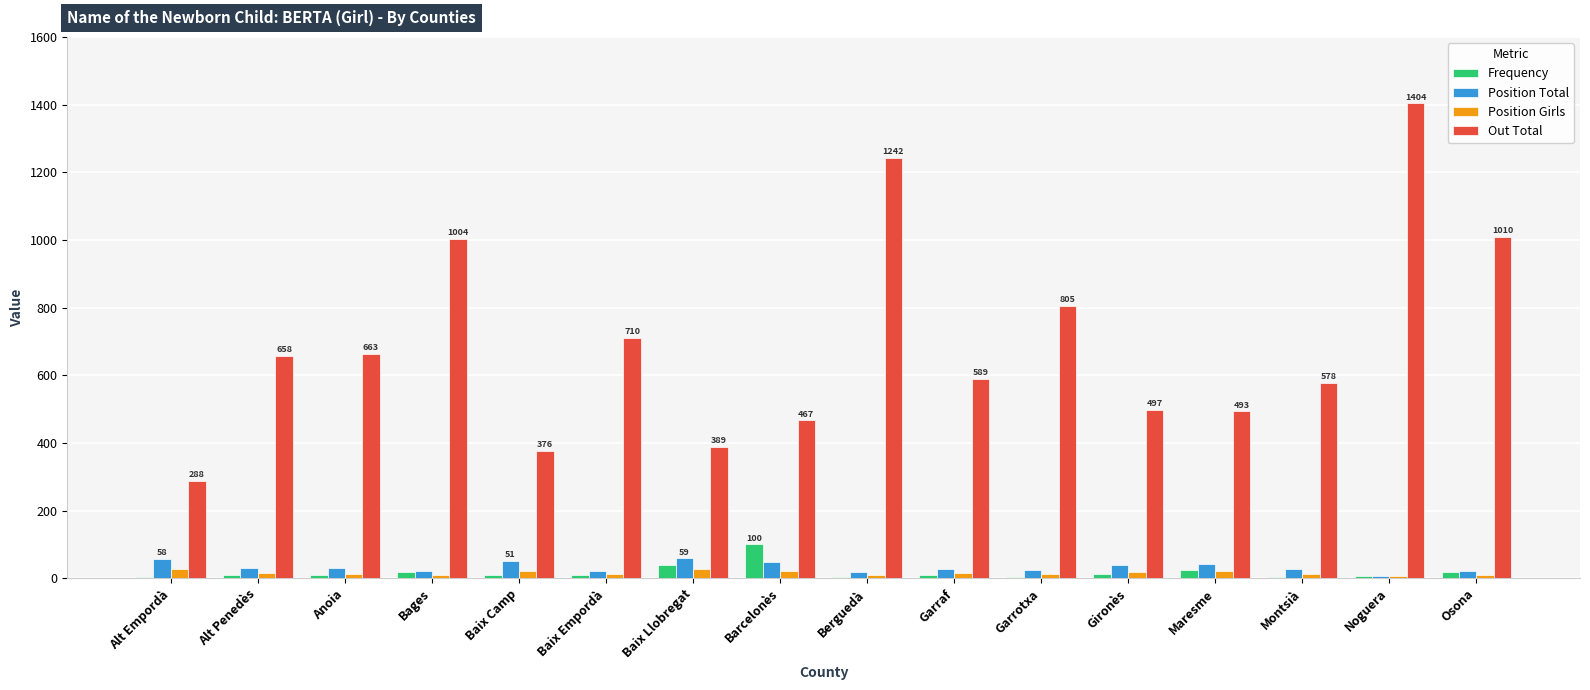

How many groups of bars are there?

16